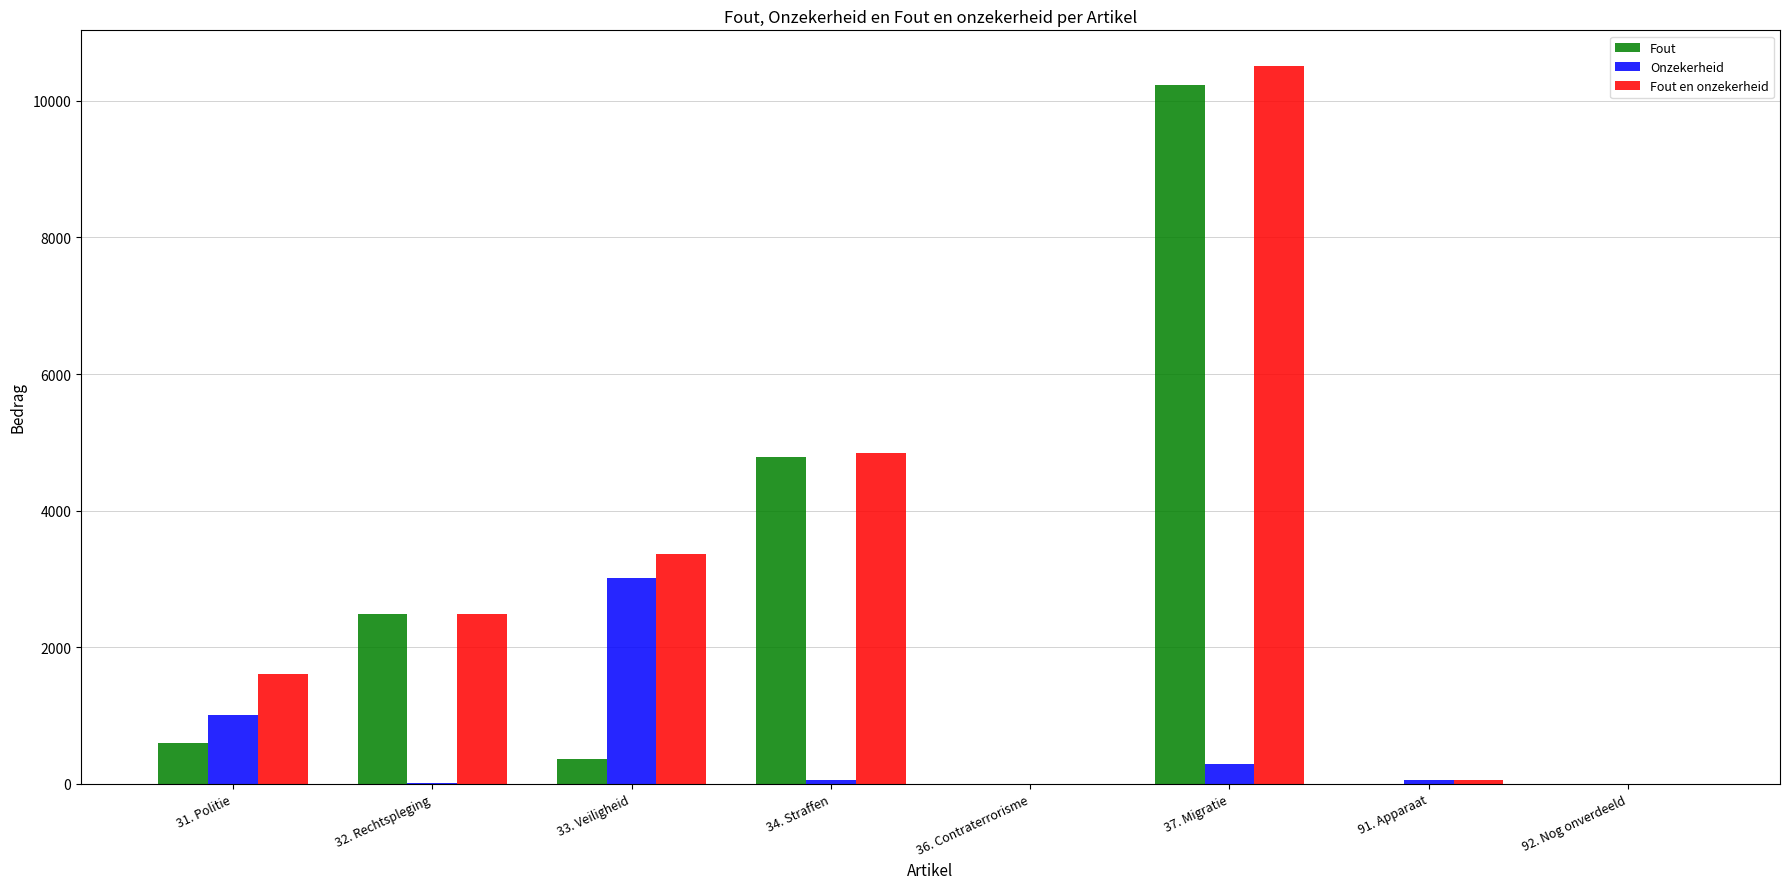

Which series has the largest total across all categories?

Fout en onzekerheid